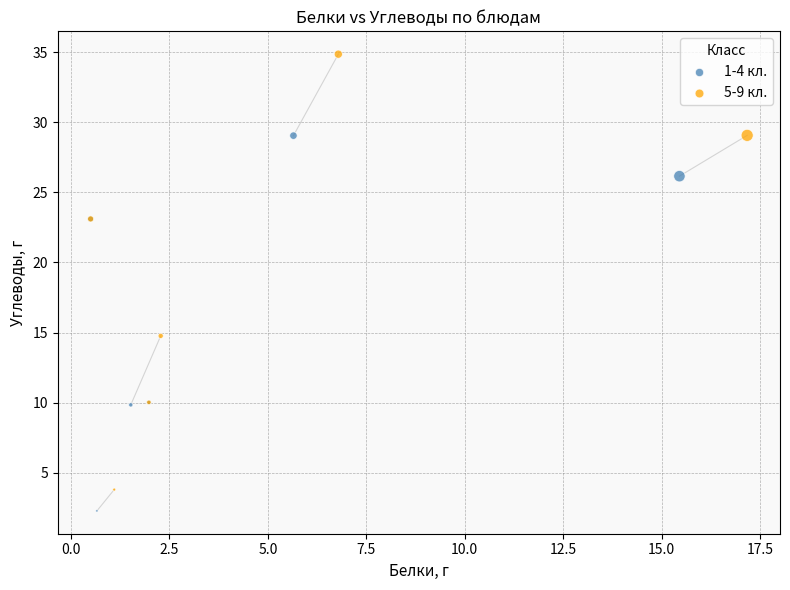

Which series reaches the minimum Y coordinate?

1-4 кл.